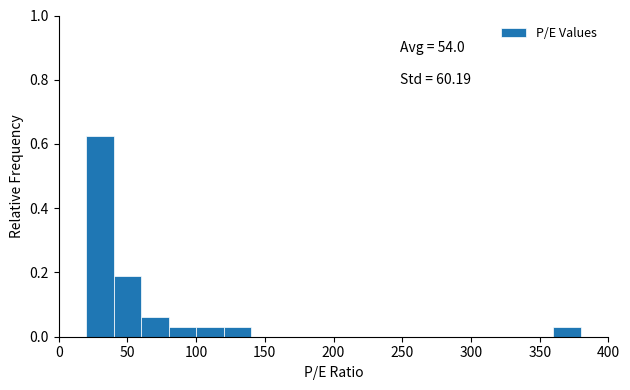

Which range on the x-axis has the tallest bar?

20 to 40